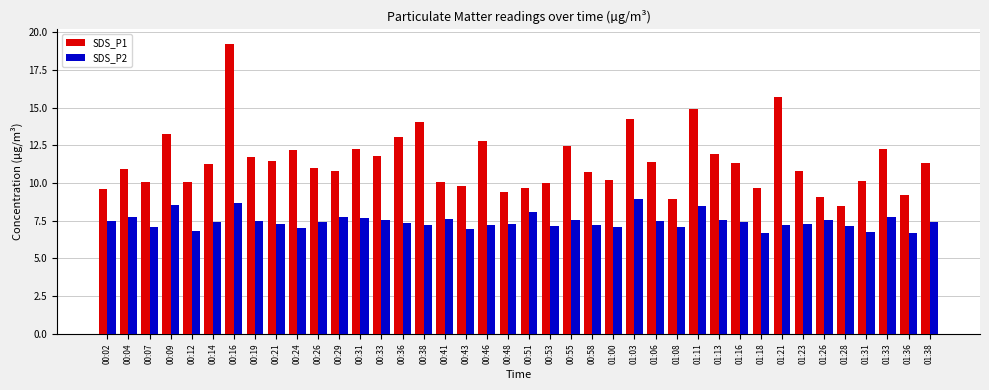

Which series changed the most between 00:14 and 00:58?

SDS_P1